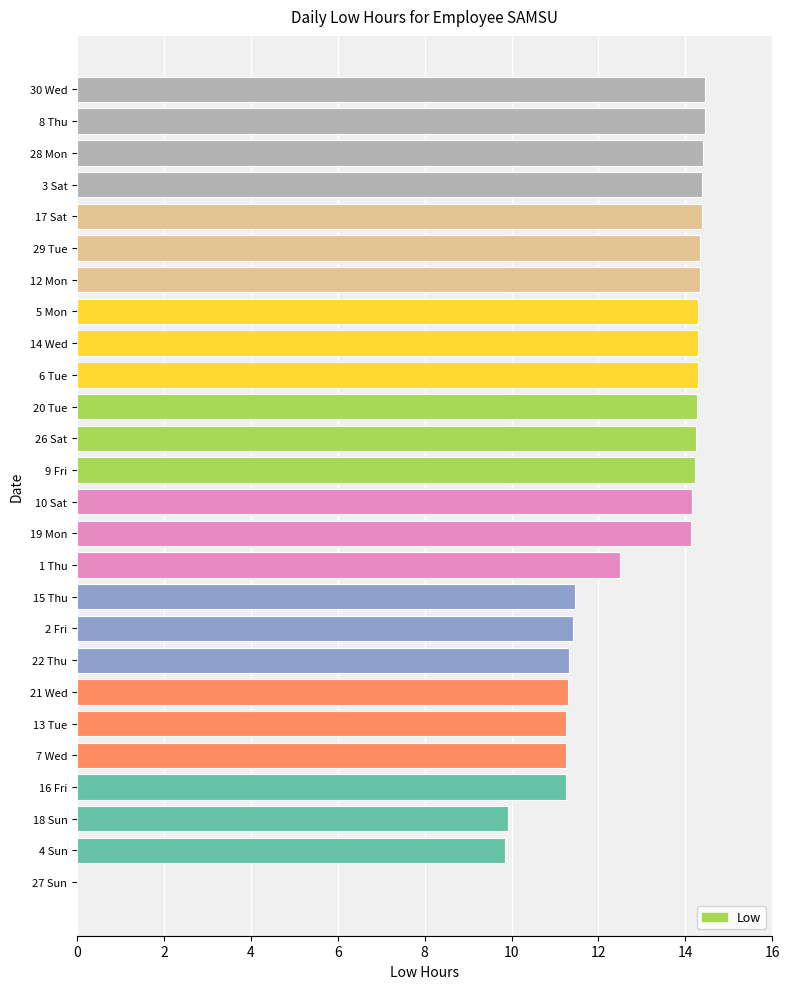

How many categories are shown in the chart?

26